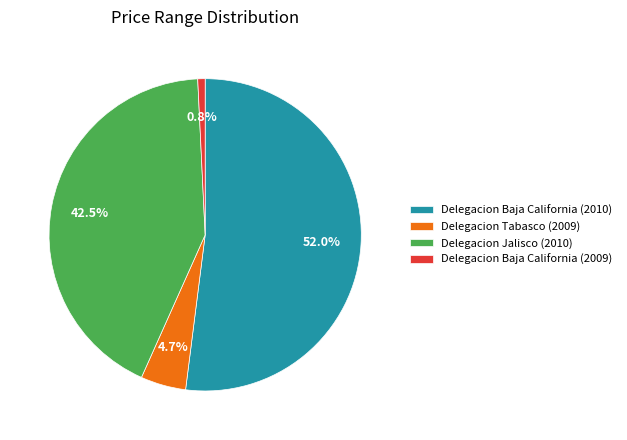

Rank the categories by value from lowest to highest.

Delegacion Baja California (2009), Delegacion Tabasco (2009), Delegacion Jalisco (2010), Delegacion Baja California (2010)